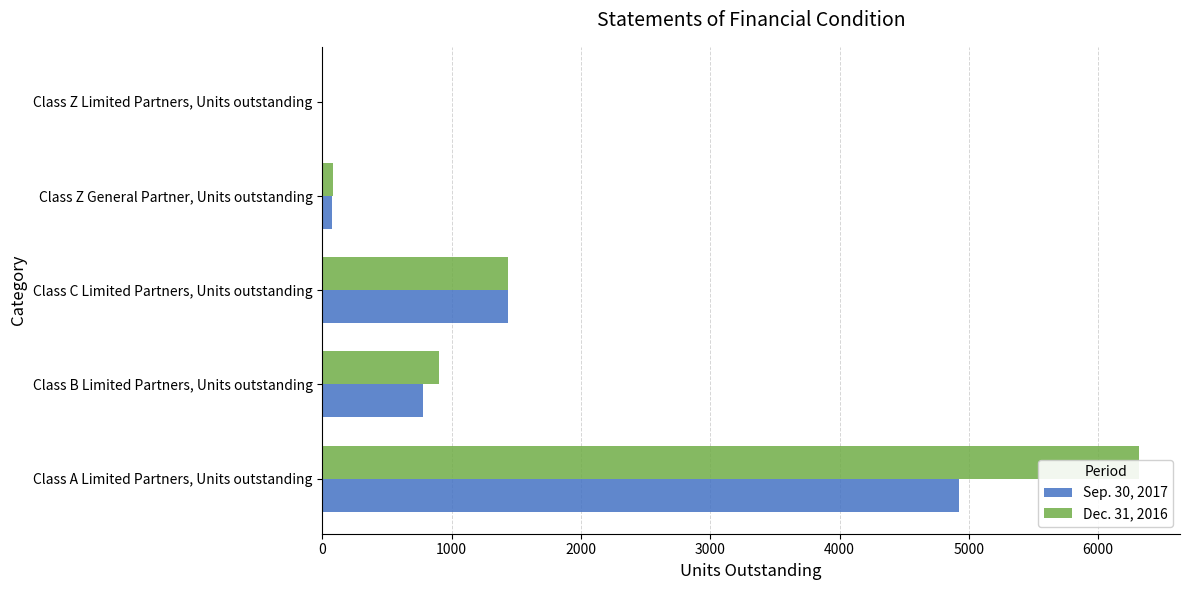

Between Class B Limited Partners, Units outstanding and Class C Limited Partners, Units outstanding, which series saw the biggest shift?

Sep. 30, 2017